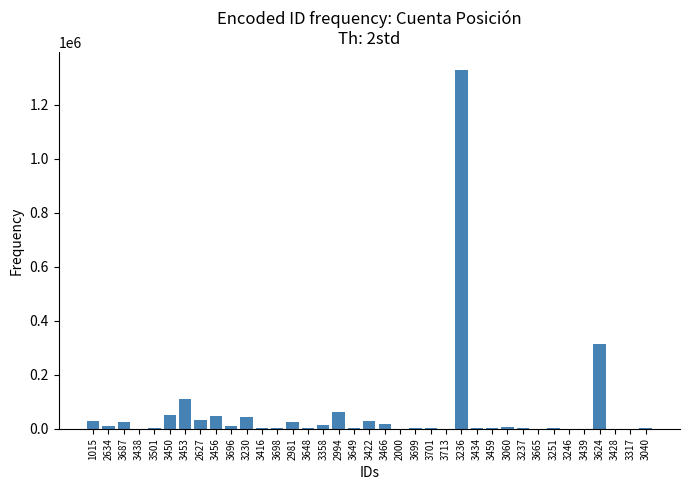

What is the sum of all values?

2193203